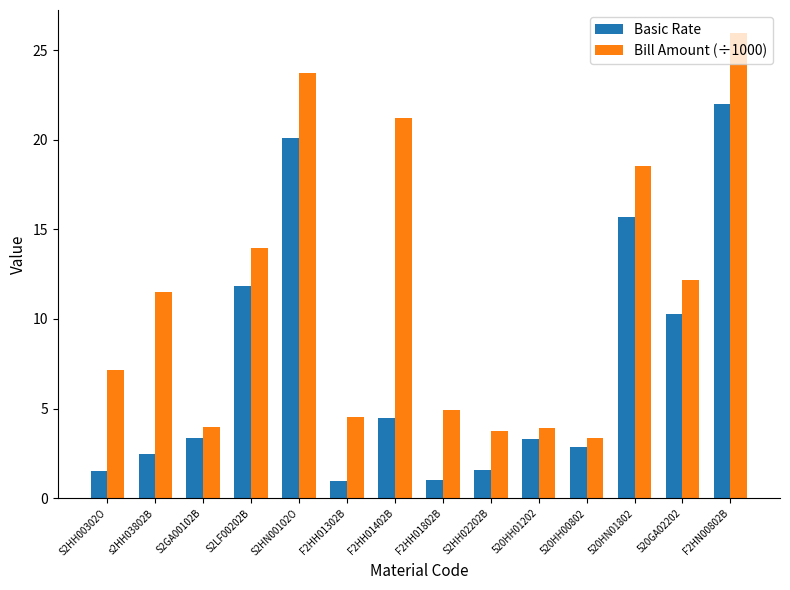

How many values in the Basic Rate series exceed 3?

8